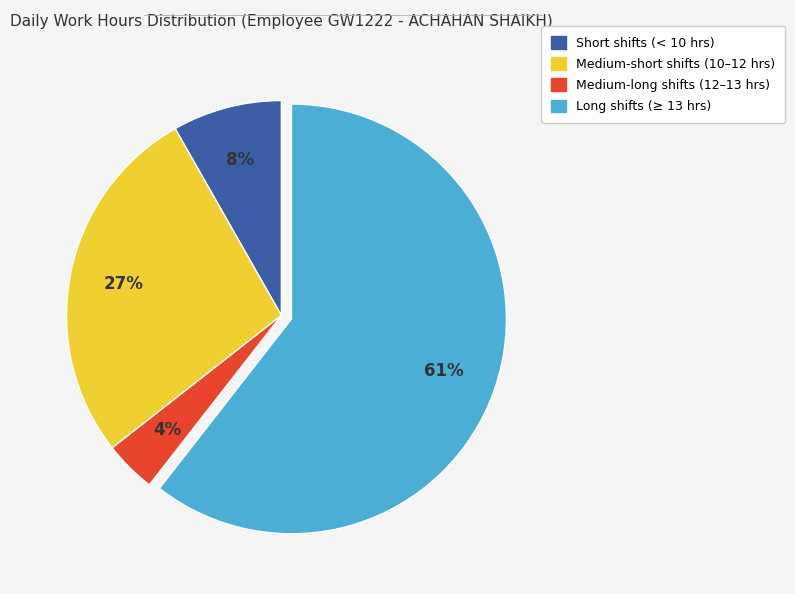

To the nearest percent, what is the average slice percentage?

25%